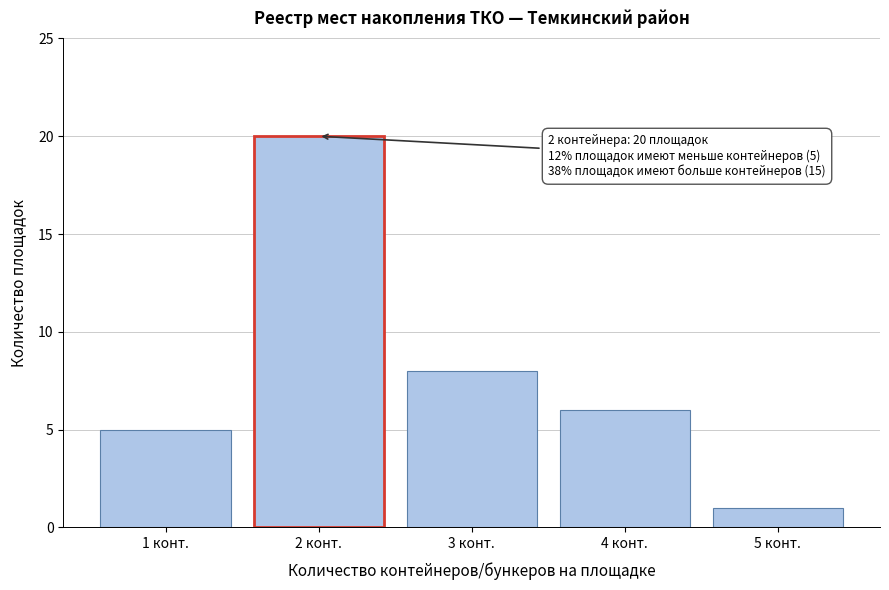

Over which range of the x-axis is the bar tallest?

1.5 to 2.5